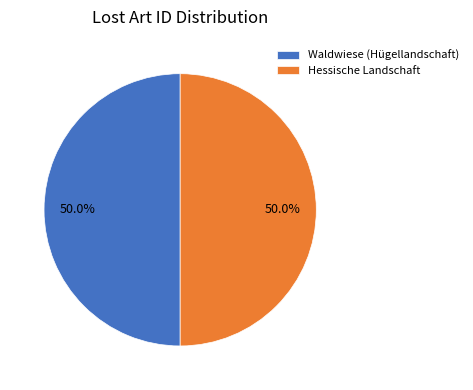

To the nearest percent, what percentage of the pie is Waldwiese (Hügellandschaft)?

50%